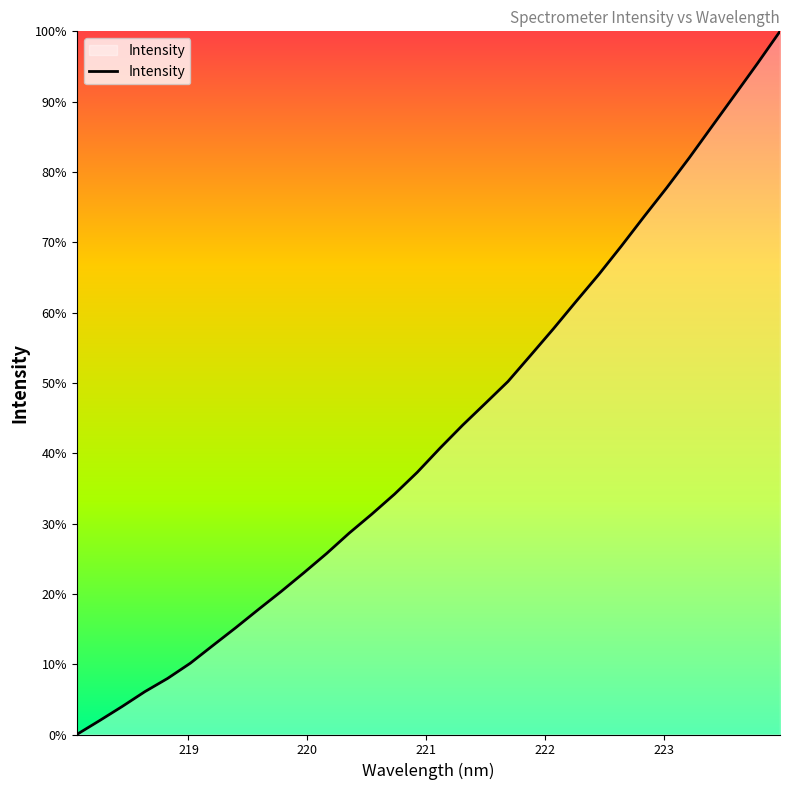

What is the difference between the maximum and minimum values?

100.0